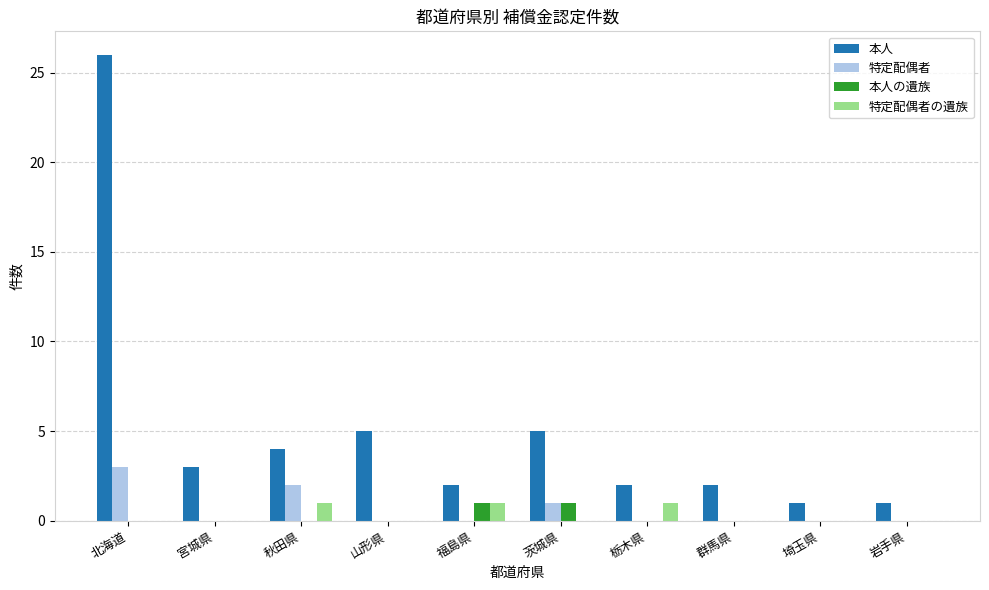

Which series has the widest spread of values?

本人